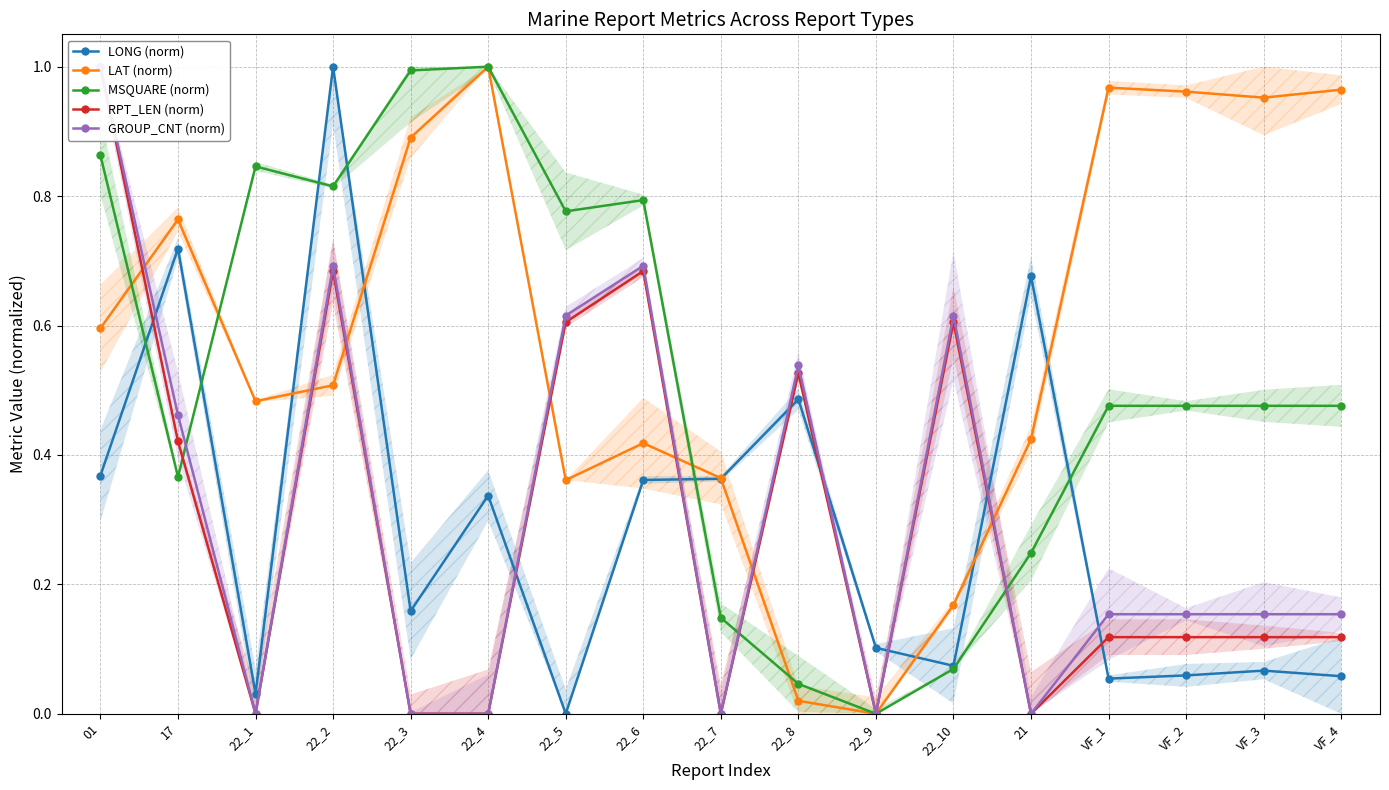

What is the approximate value of LAT (norm) at 21?

0.4